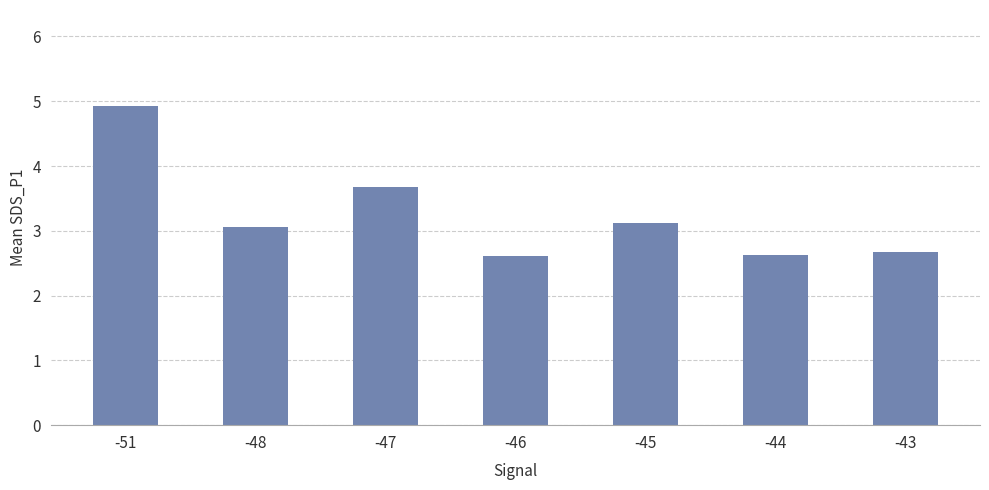

Approximately how many times larger is the value at -48 compared to -45?

1.0